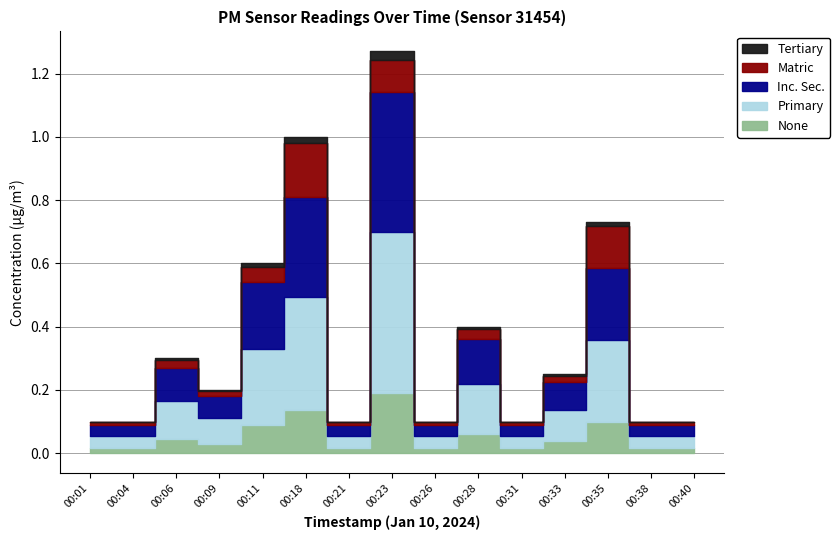

True or false: P2 and P1 cross at least once.

False